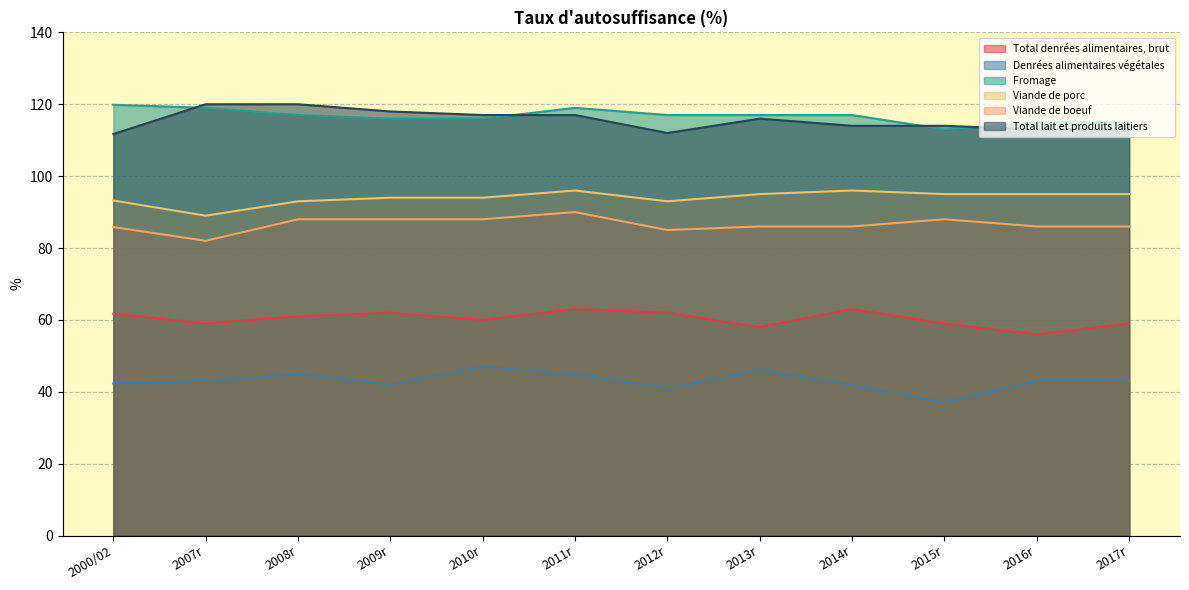

What is the label of the 5th point from the right?

2013r